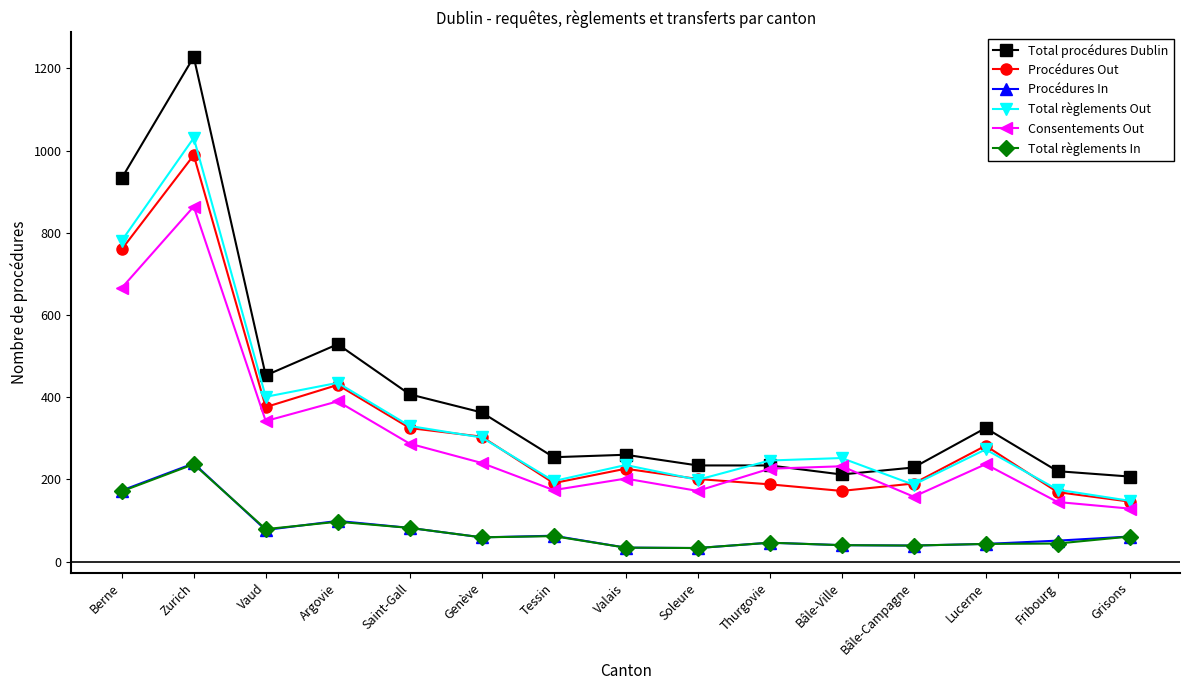

True or false: Total règlements In and Total procédures Dublin cross at least once.

False